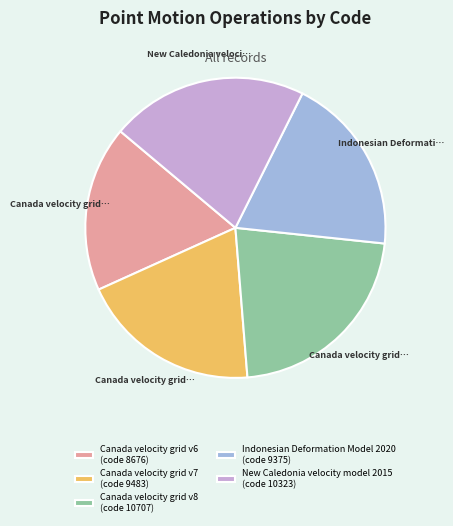

Is it true that Canada velocity grid v8 is 12% of the pie?

False